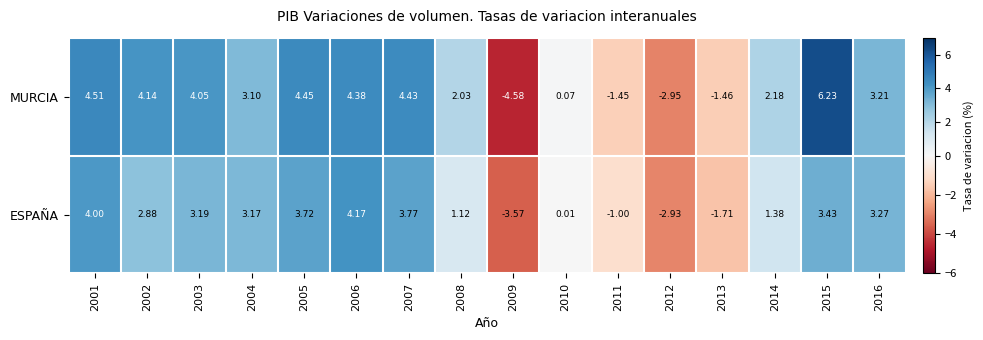

Rank the series at 2016 from highest to lowest value.

ESPAÑA, MURCIA